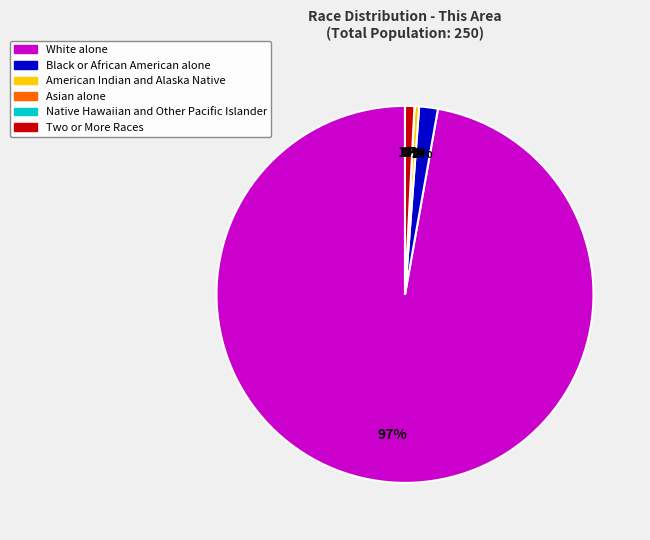

Is White alone the majority of the pie?

Yes